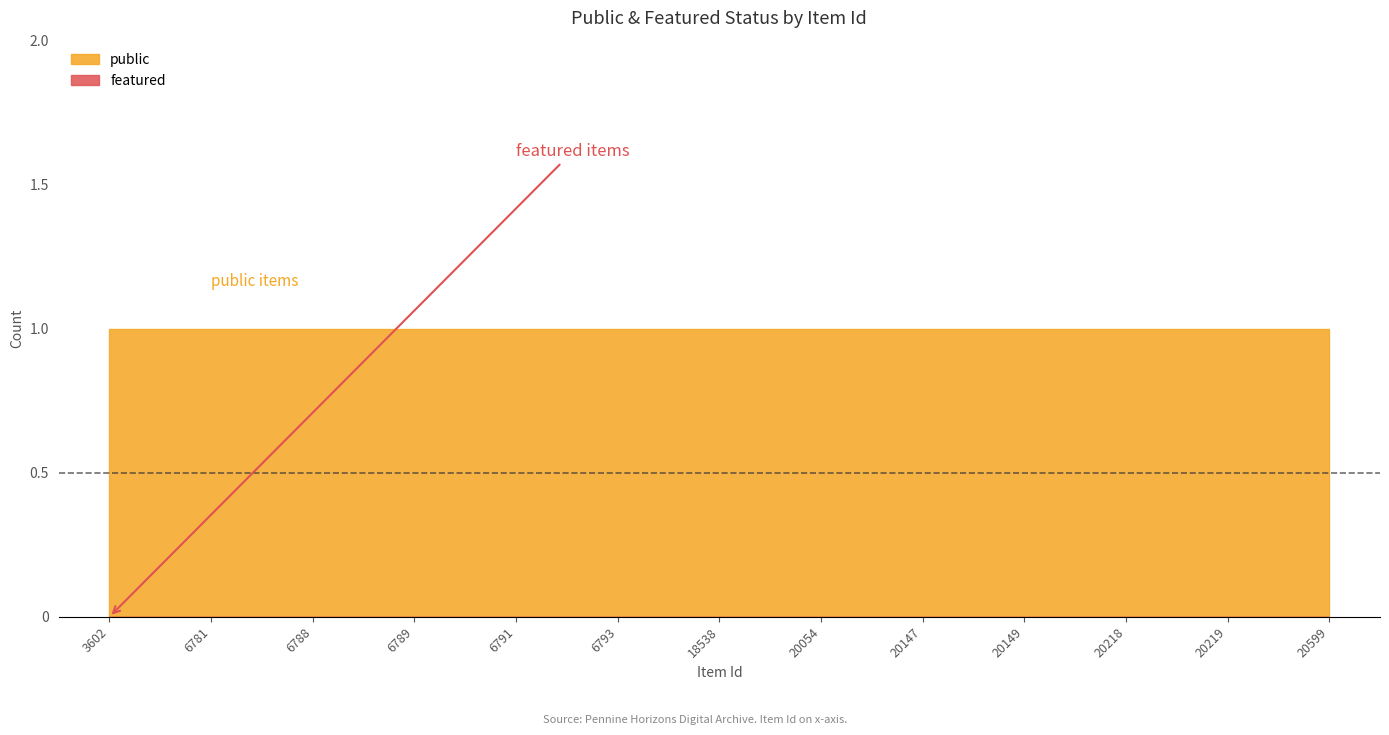

At how many categories does at least one series exceed 0?

13